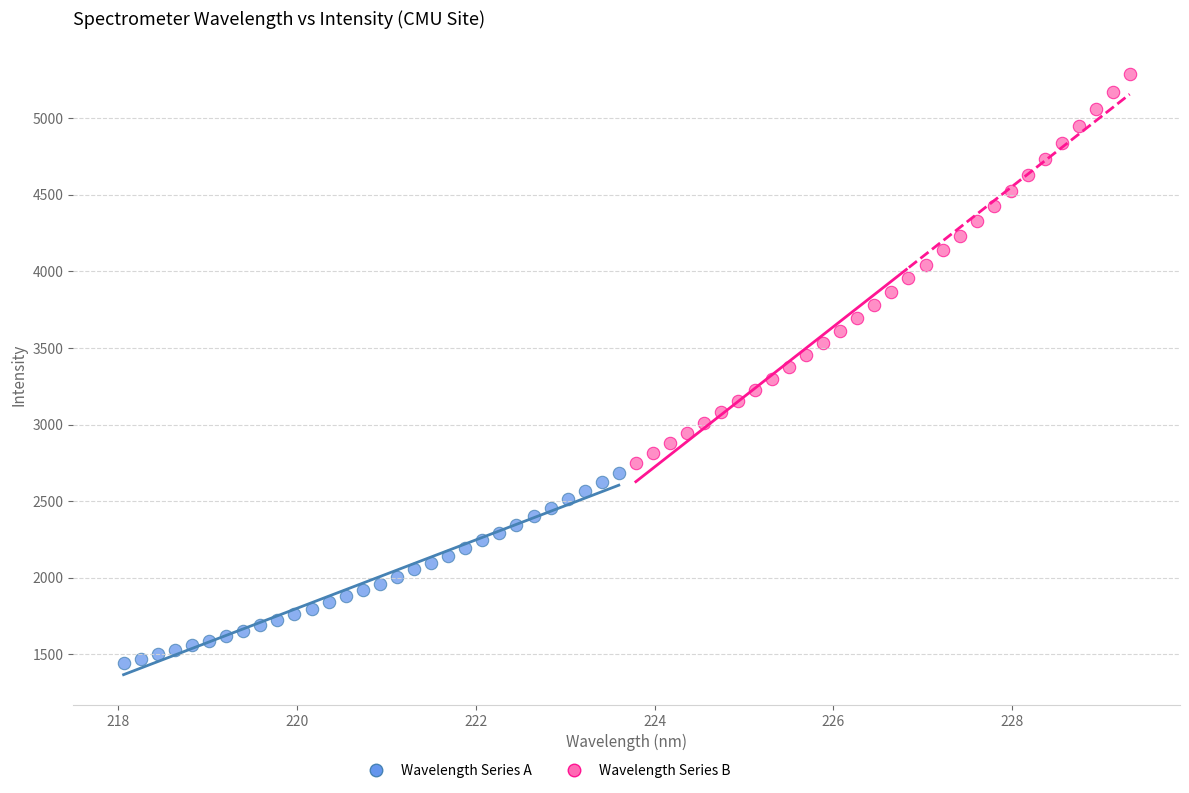

Which series reaches the minimum Y coordinate?

Wavelength Series A